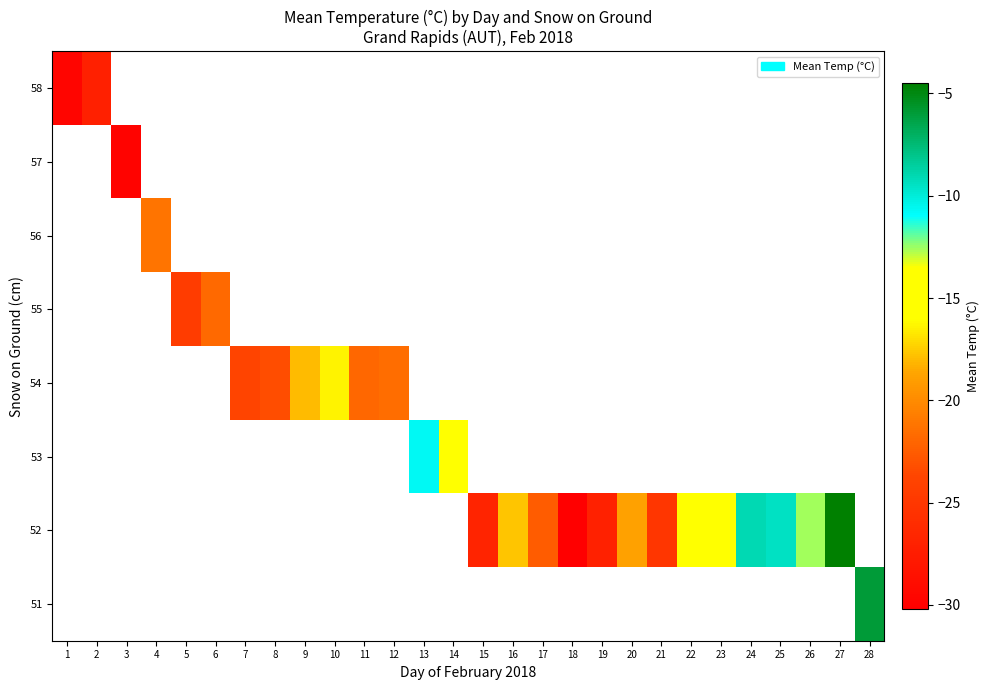

How many negative values does the row_4 series have?

6